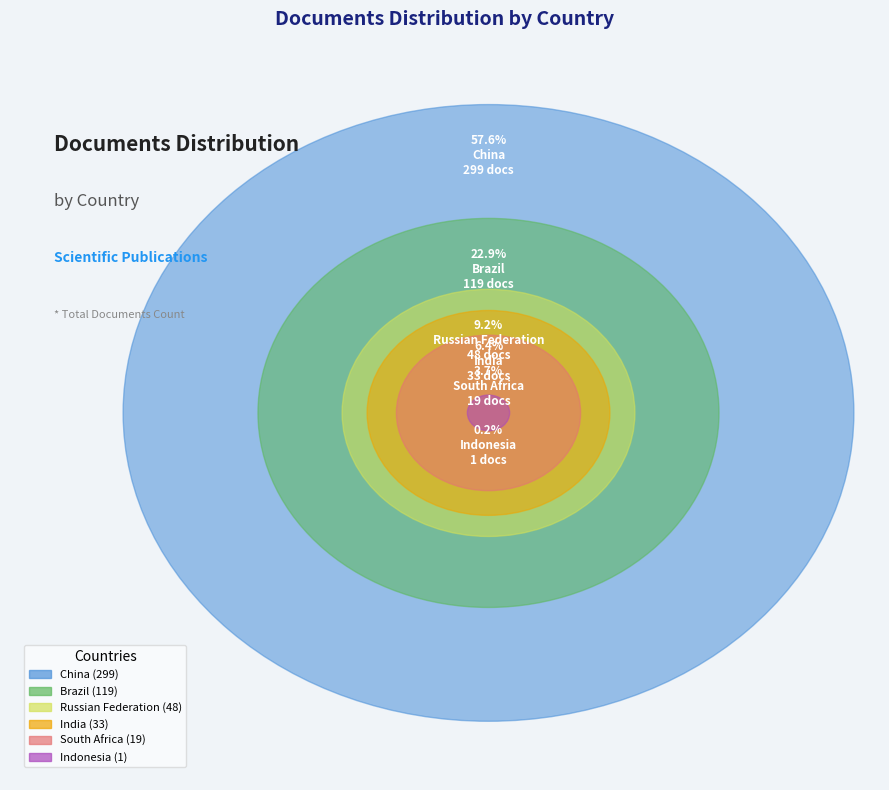

Rank the categories by value from lowest to highest.

Indonesia, South Africa, India, Russian Federation, Brazil, China